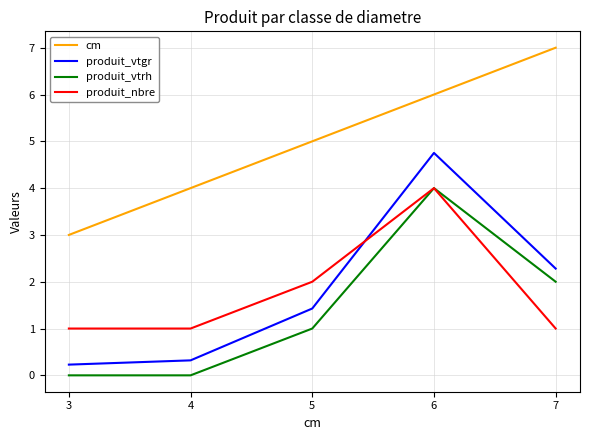

Reading left to right, list all the values displayed in this chart.

cm: 3.0	4.0	5.0	6.0	7.0
produit_vtgr: 0.2	0.3	1.4	4.8	2.3
produit_vtrh: 0.0	0.0	1.0	4.0	2.0
produit_nbre: 1.0	1.0	2.0	4.0	1.0